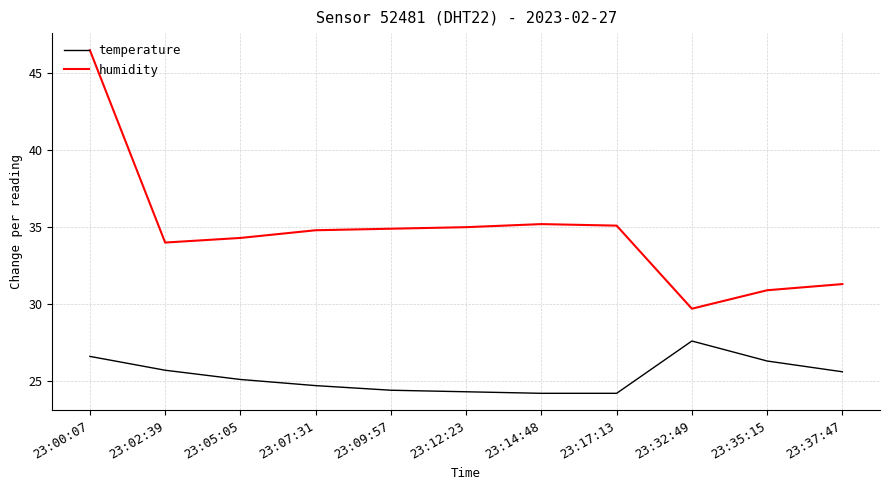

Rank the series by their maximum value, from highest to lowest.

humidity, temperature